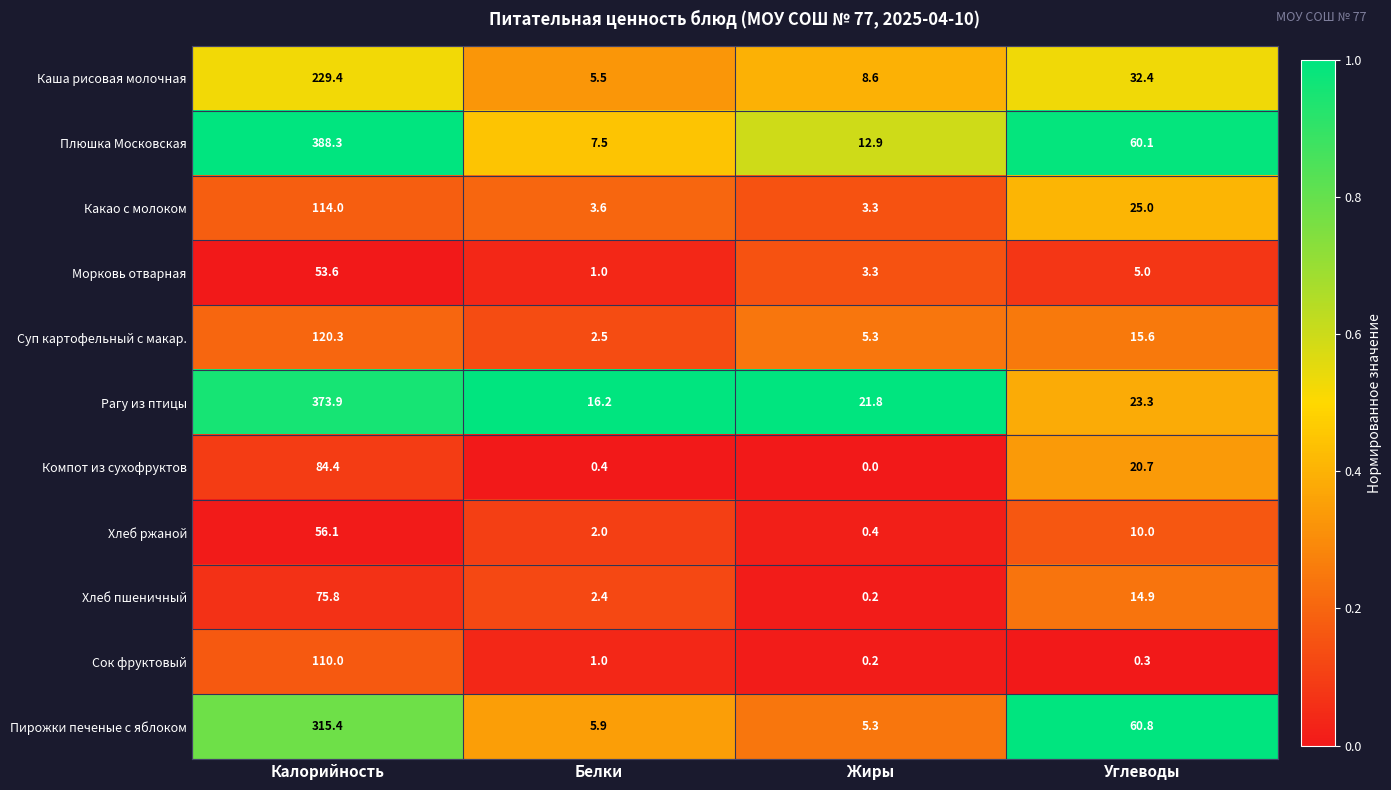

Which series changed the most between Калорийность and Углеводы?

Рагу из птицы